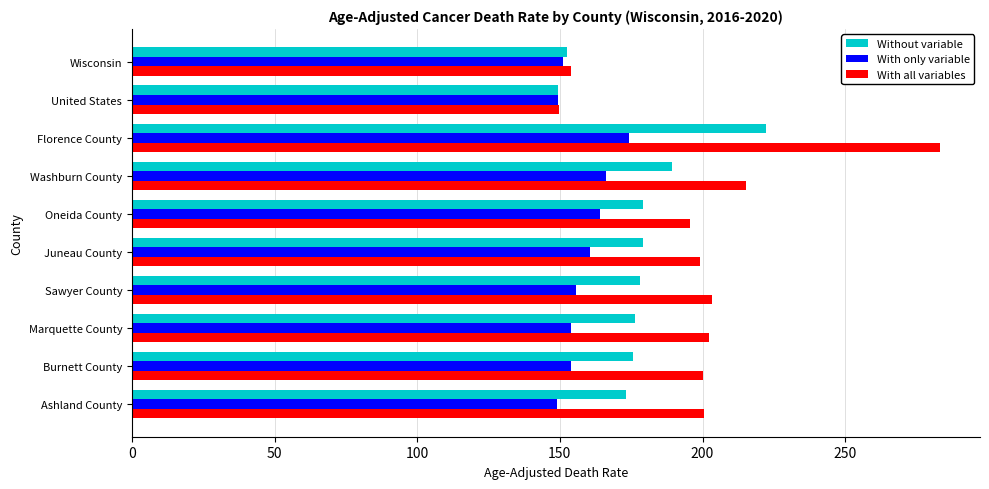

What is the sum of all Without variable values?

1774.6